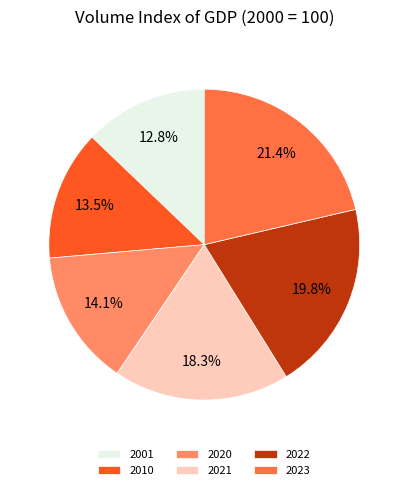

Rank the categories by value from highest to lowest.

2023, 2022, 2021, 2020, 2010, 2001